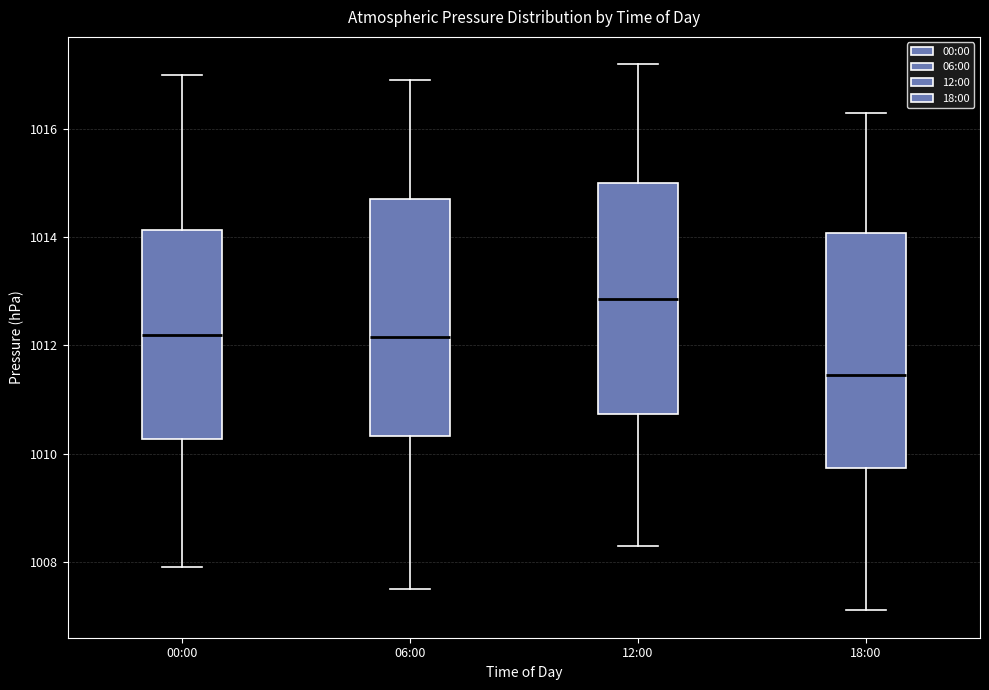

Where is the lower edge of the box for 12:00 on the y-axis? The values are not printed on the chart, so give them approximately, as read against the axis.

1010.8